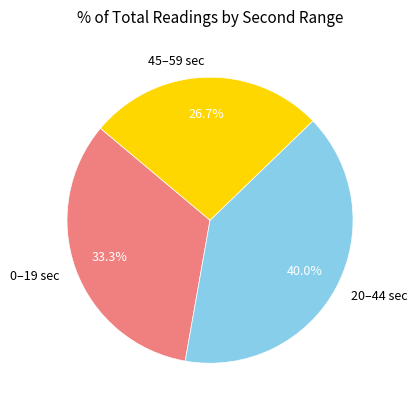

Which slice is the largest?

20–44 sec